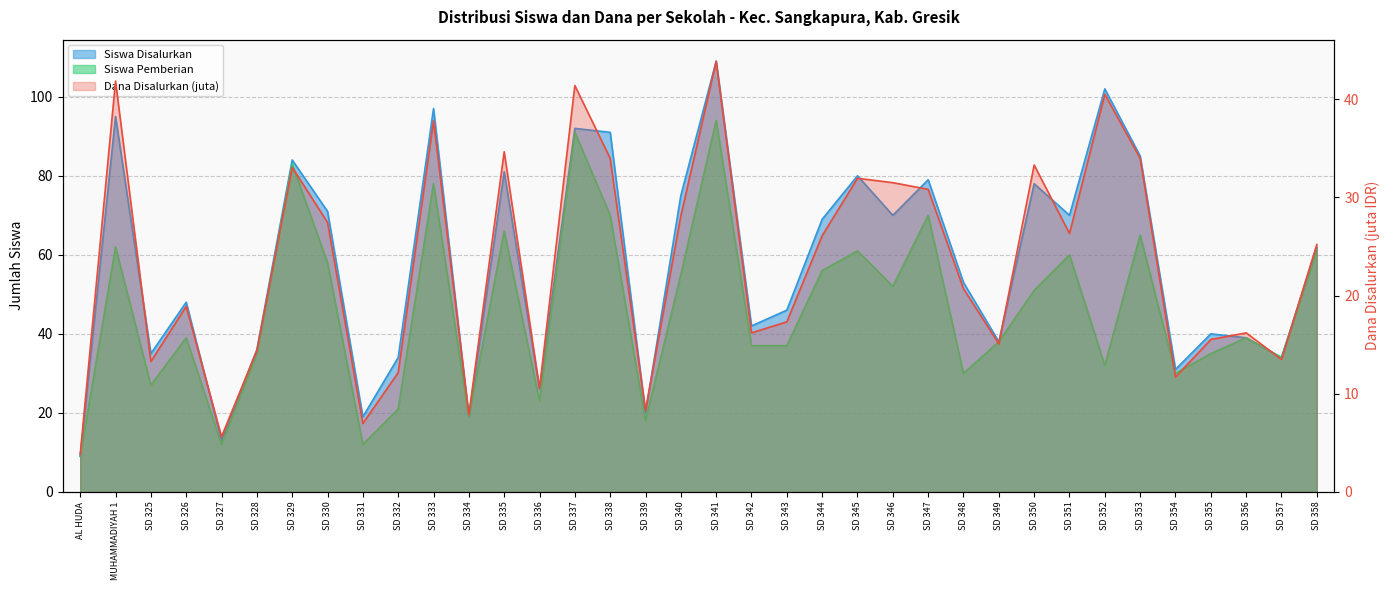

At which category is the sum across all series the highest?

SD 341